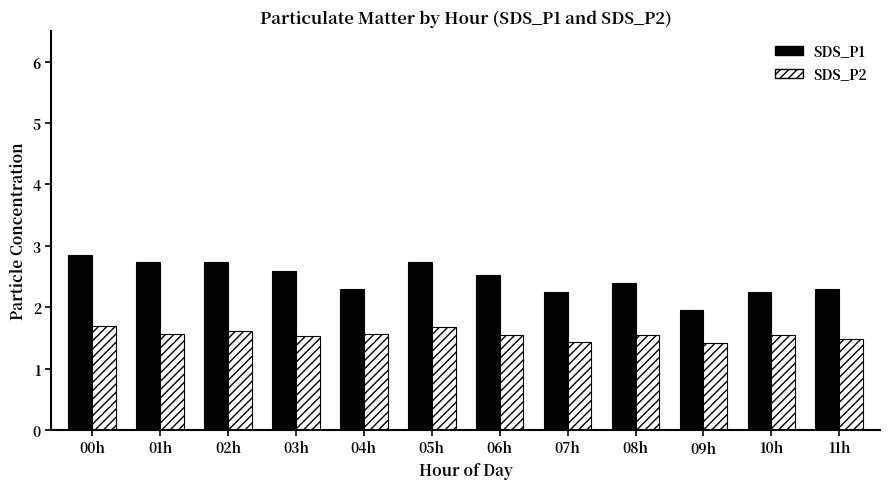

At how many categories does at least one series exceed 2?

11